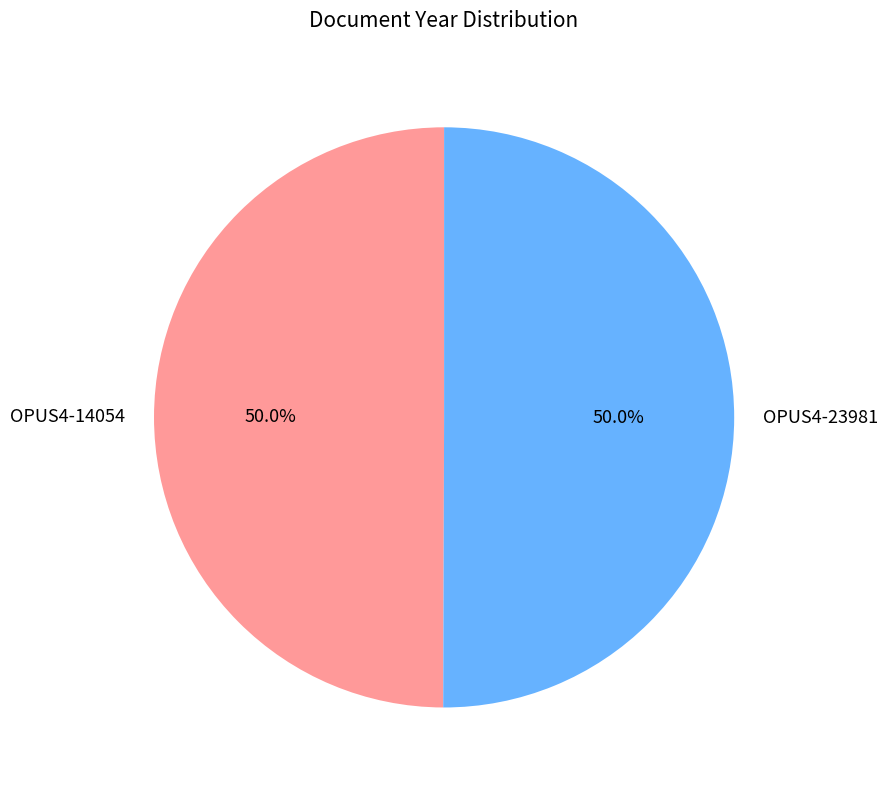

How many slices are in this pie chart?

2